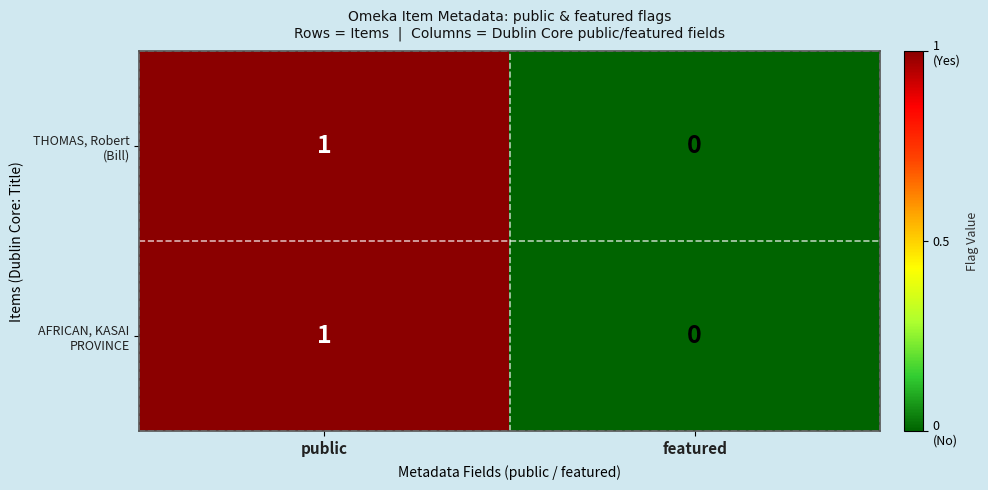

Count the number of categories in the chart.

2